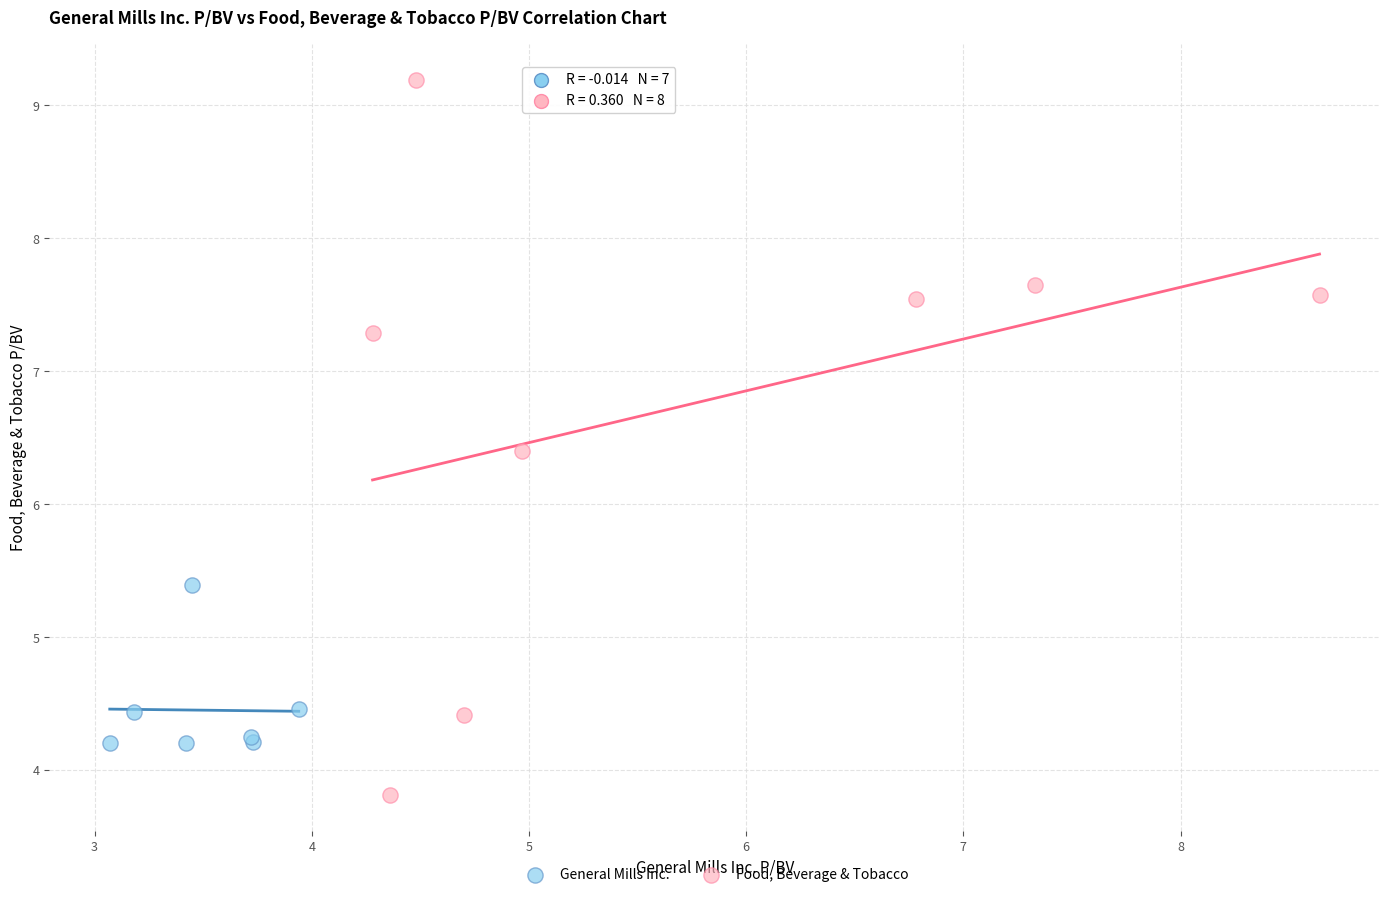

Which series contains the lowest Y value?

Food, Beverage & Tobacco